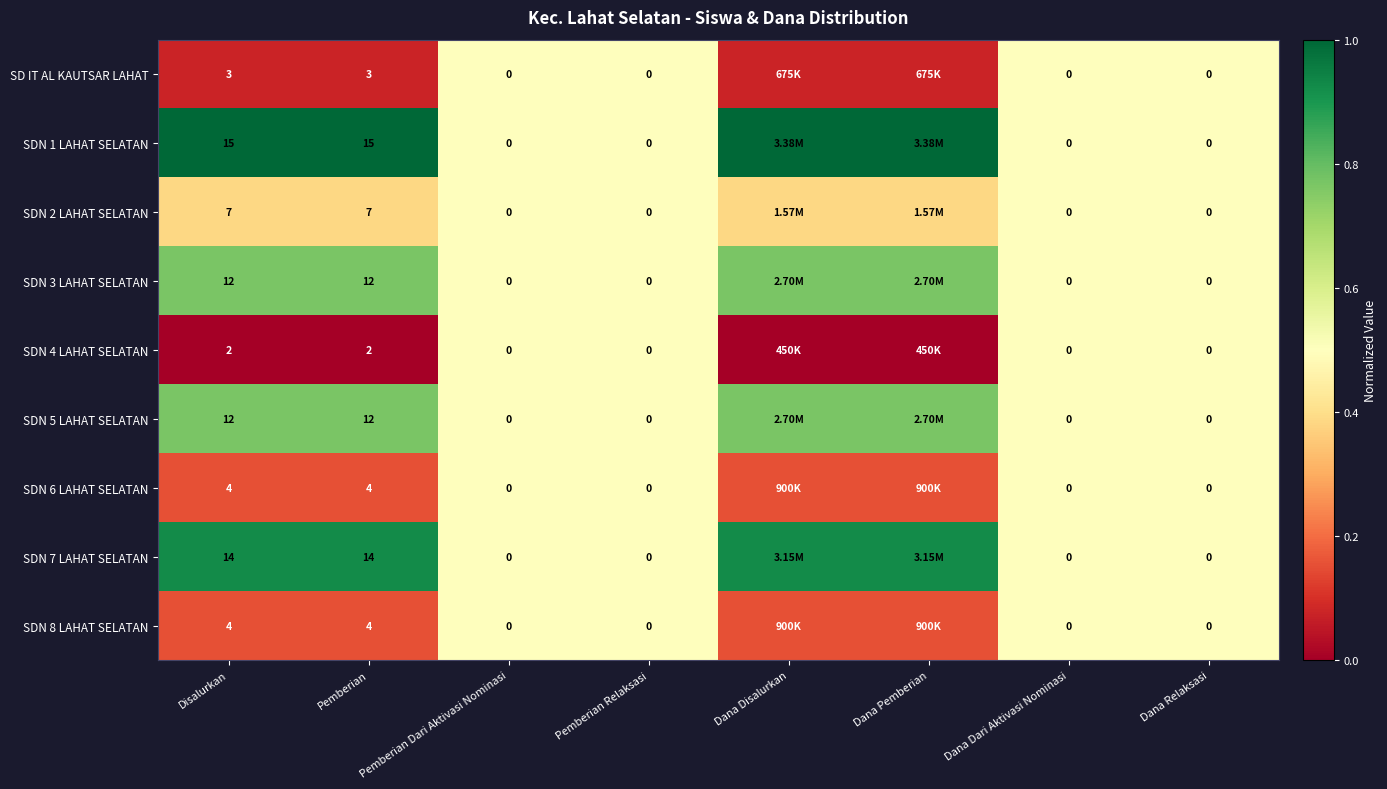

What is the total value across all series at Pemberian Relaksasi?

0.0